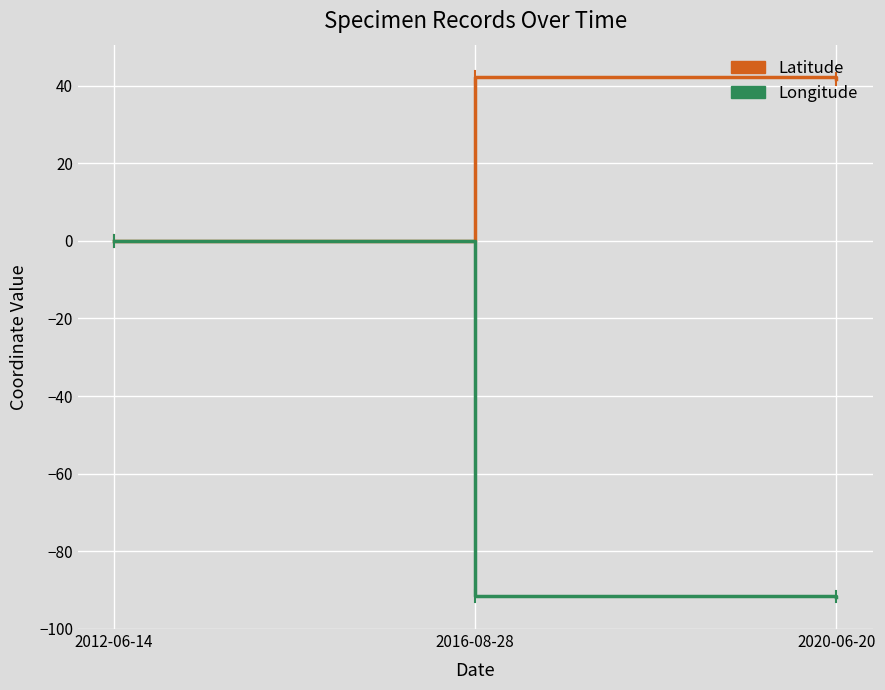

Which series has the widest spread of values?

Longitude